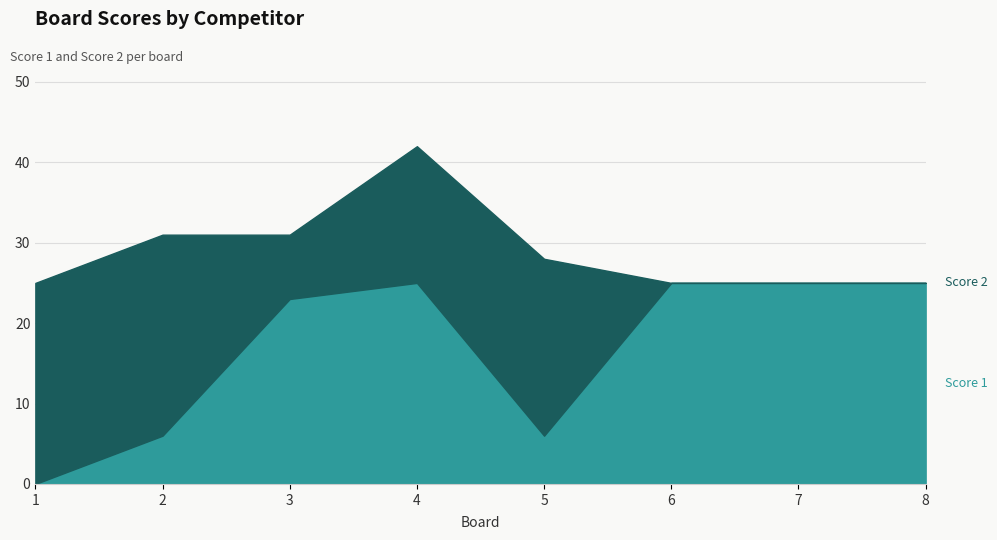

What is the difference between the Score 1 values at 3 and 8?

2